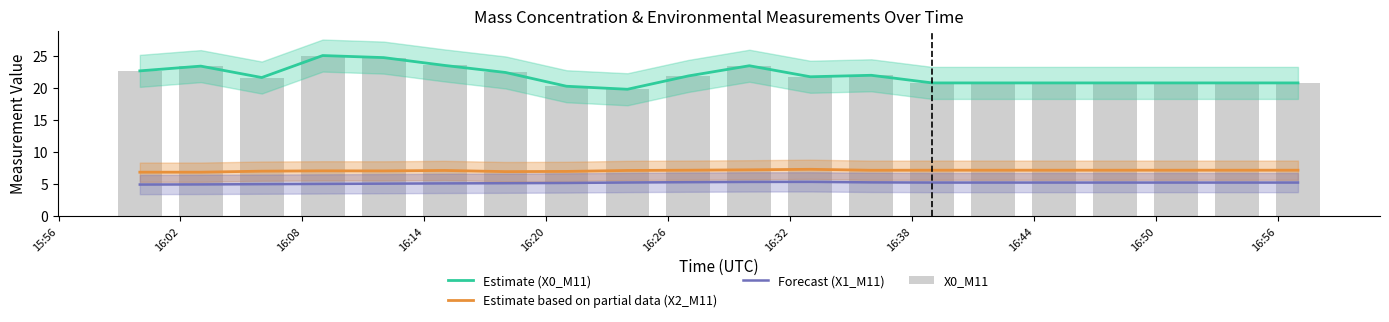

What is the greatest value displayed?

25.1